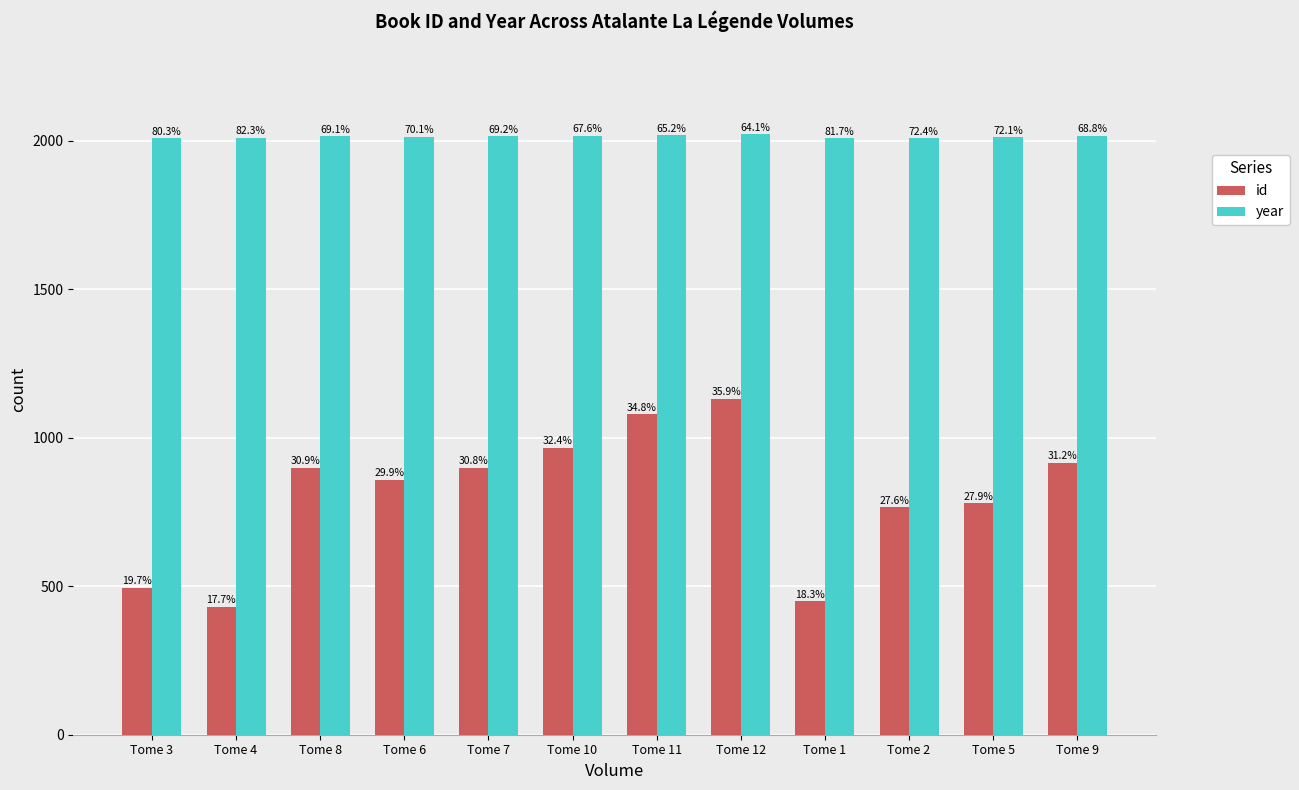

What position from the right is Tome 2?

3